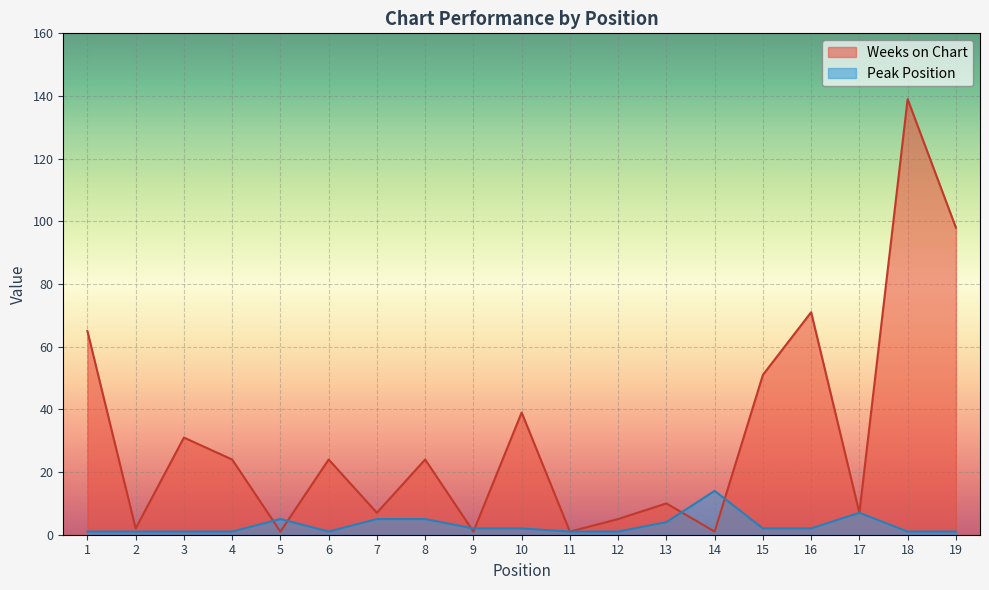

Where is the first local minimum for Peak Position?

6